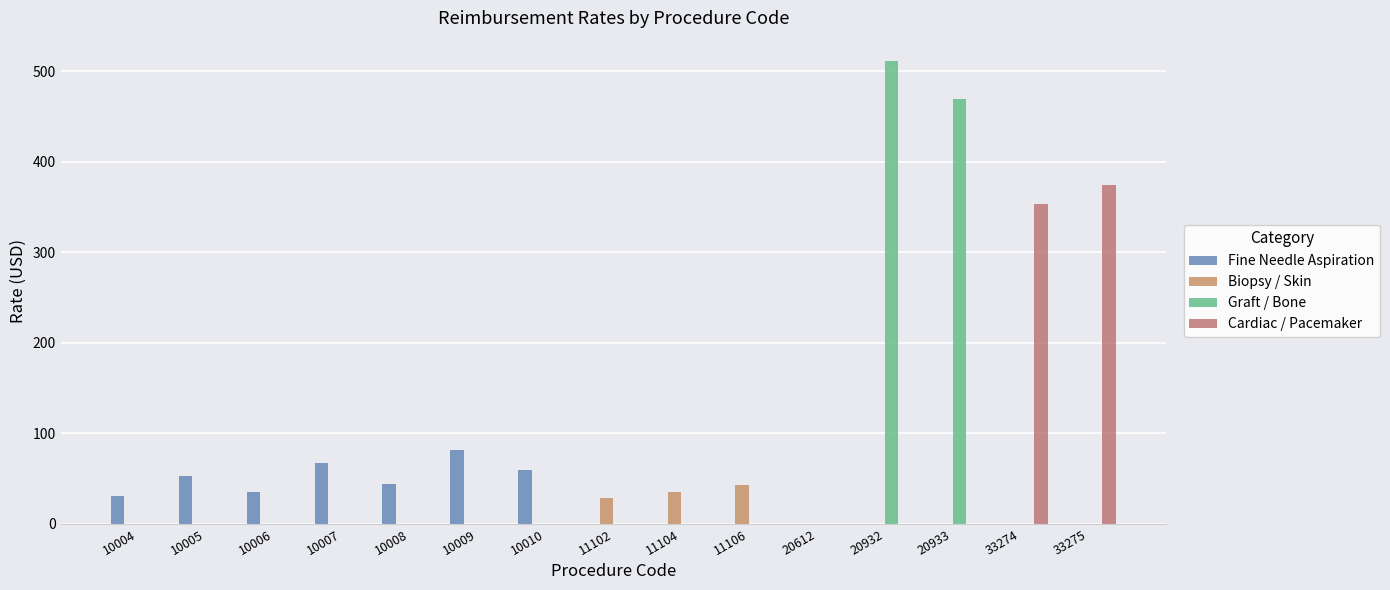

How many groups of bars are there?

15